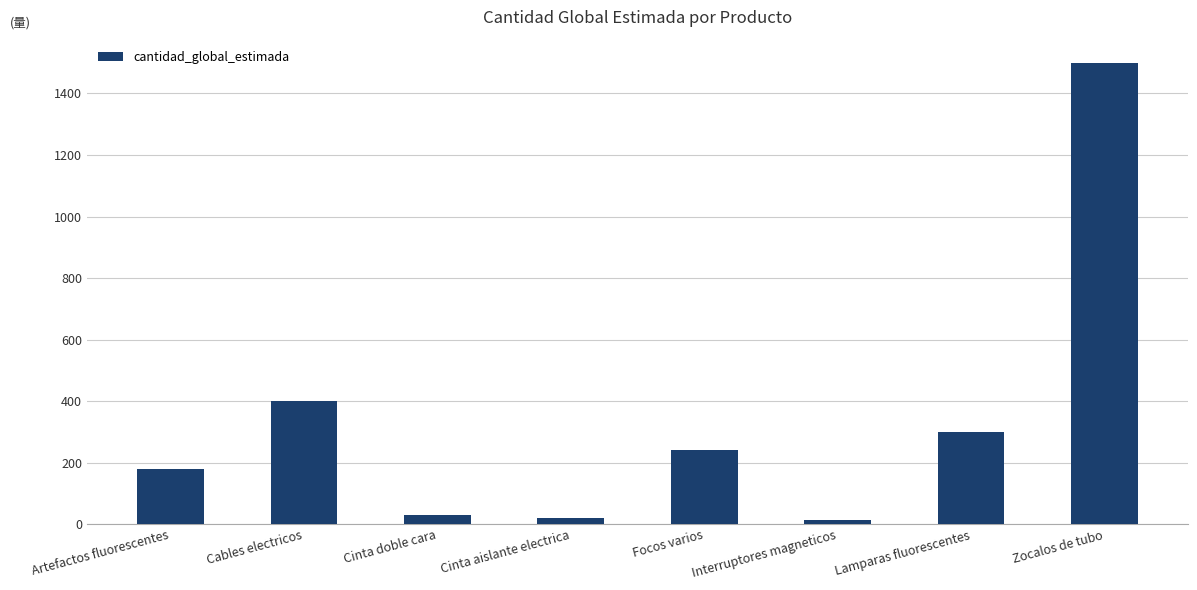

What is the label of the 2nd bar from the left?

Cables electricos